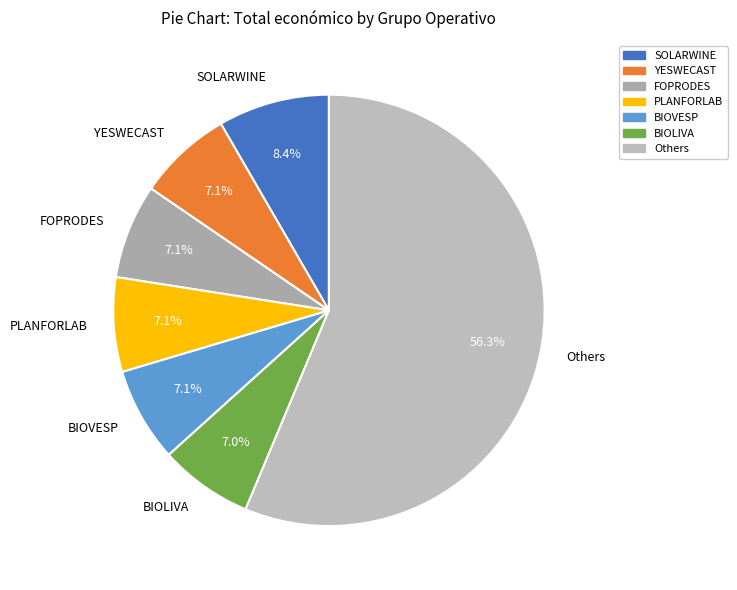

How many slices are in this pie chart?

7